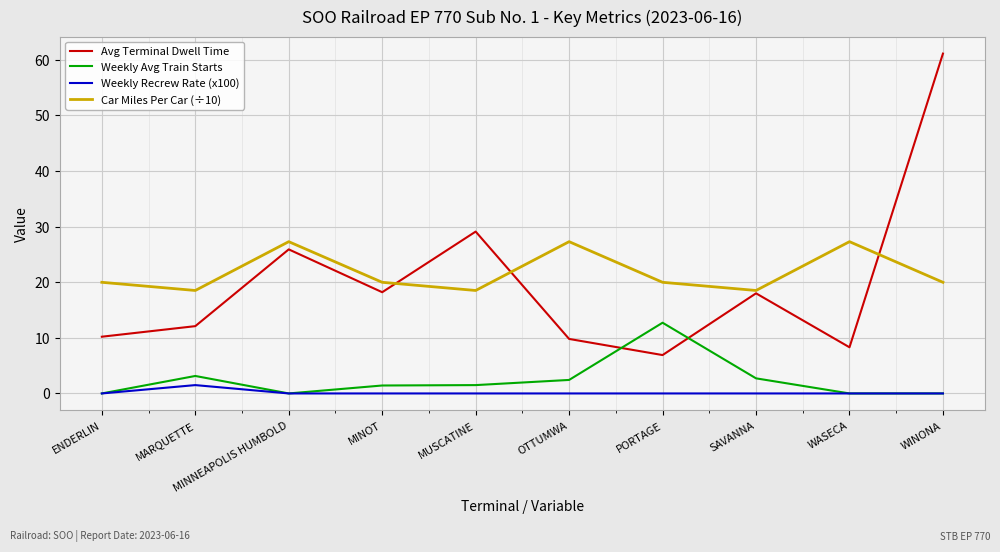

Read the Weekly Avg Train Starts value at SAVANNA.

2.7